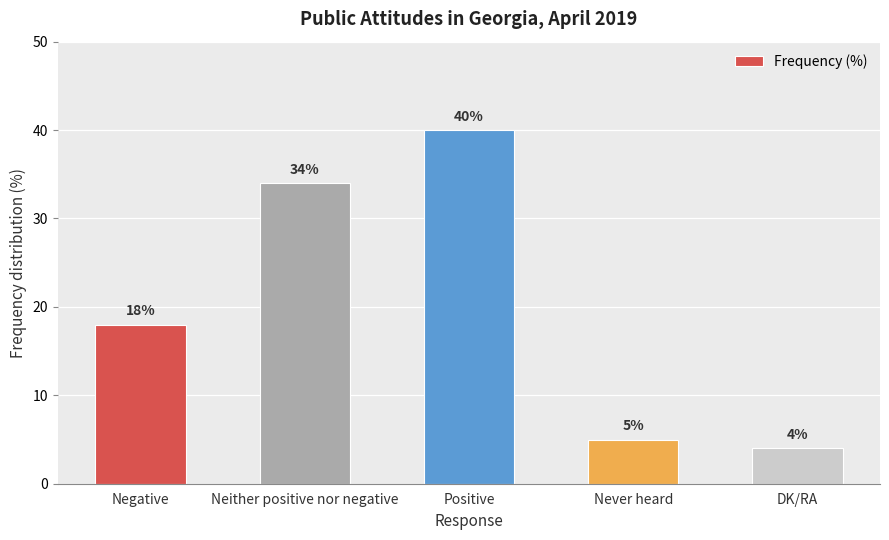

Approximately how many times larger is the value at Positive compared to DK/RA?

10.0